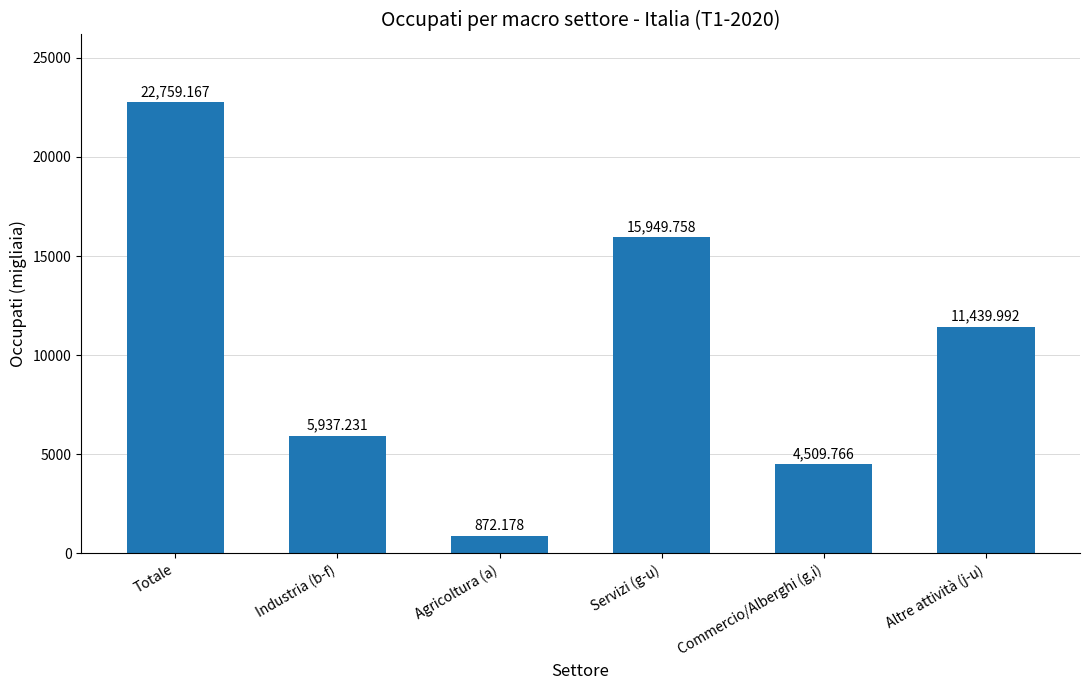

What is the greatest value displayed?

22759.2